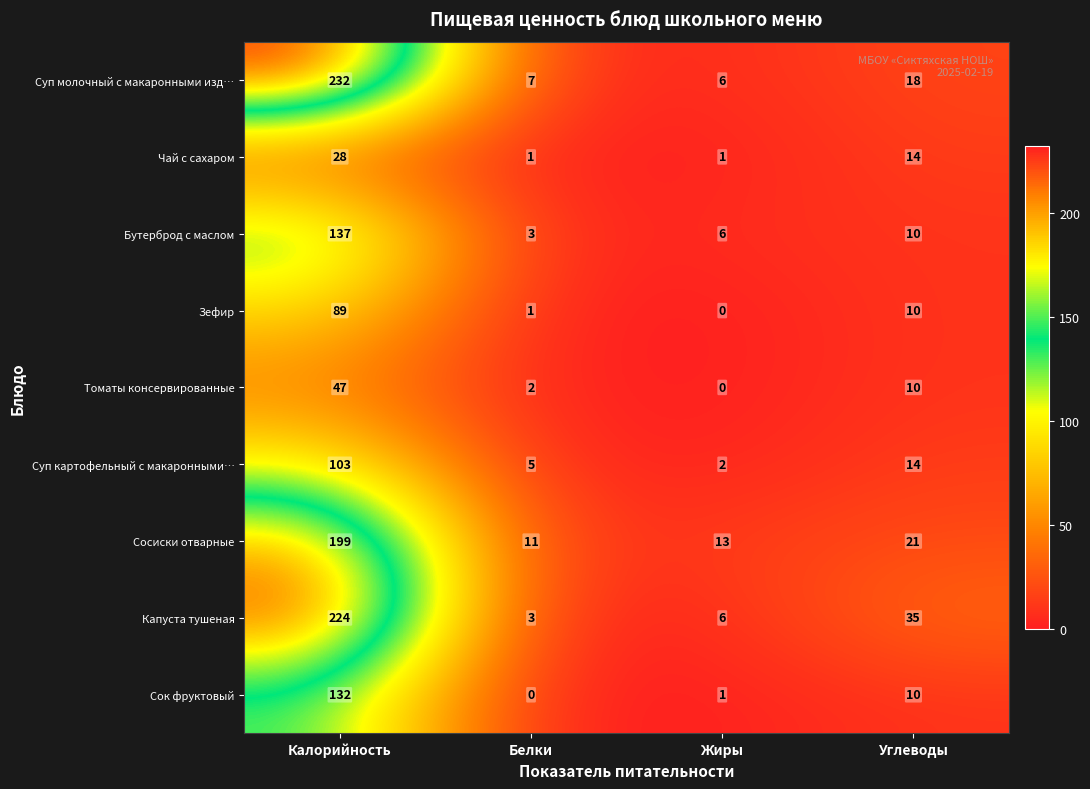

What is the spread (max minus min) of values at Белки?

11